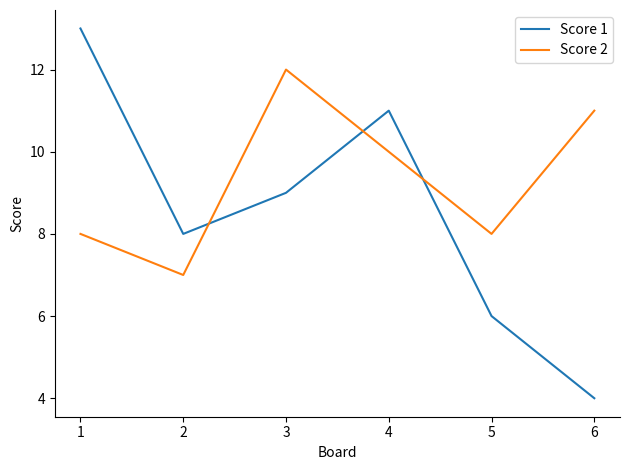

At which label is Score 1 closest to 8?

2